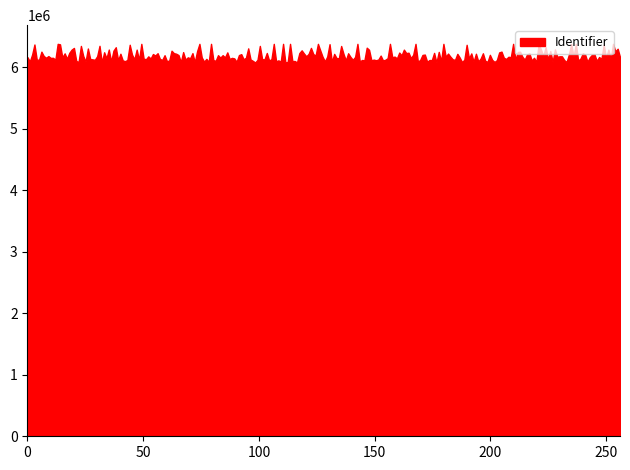

What is the value of the 2nd point from the left?

6074952